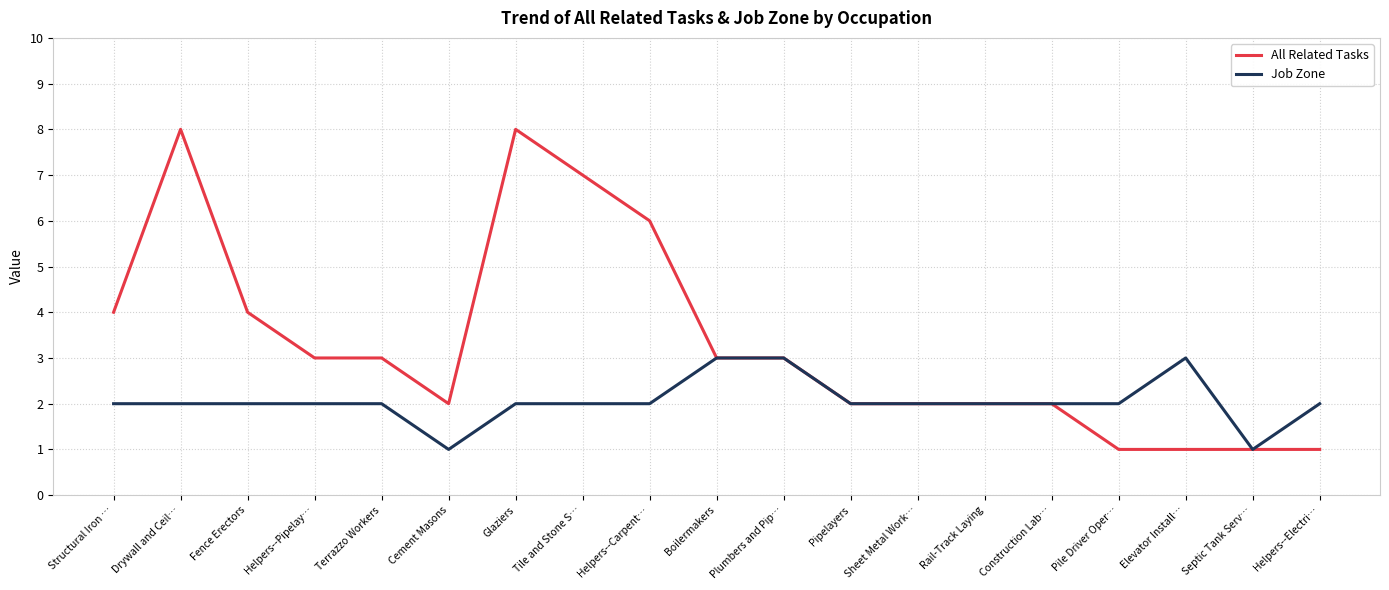

What is the total value across all series at Plumbers and Pip…?

6